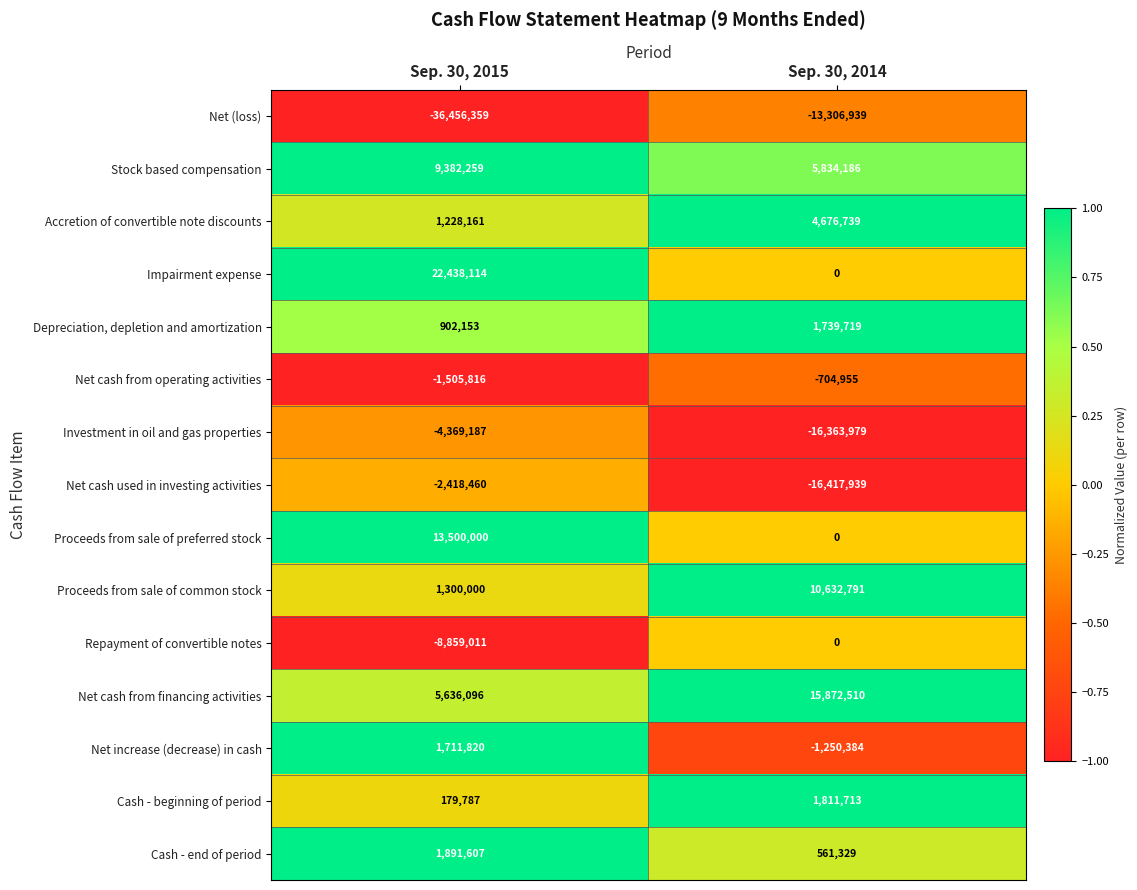

What is the sum of the Net cash from operating activities values at Sep. 30, 2015 and Sep. 30, 2014?

-2210771